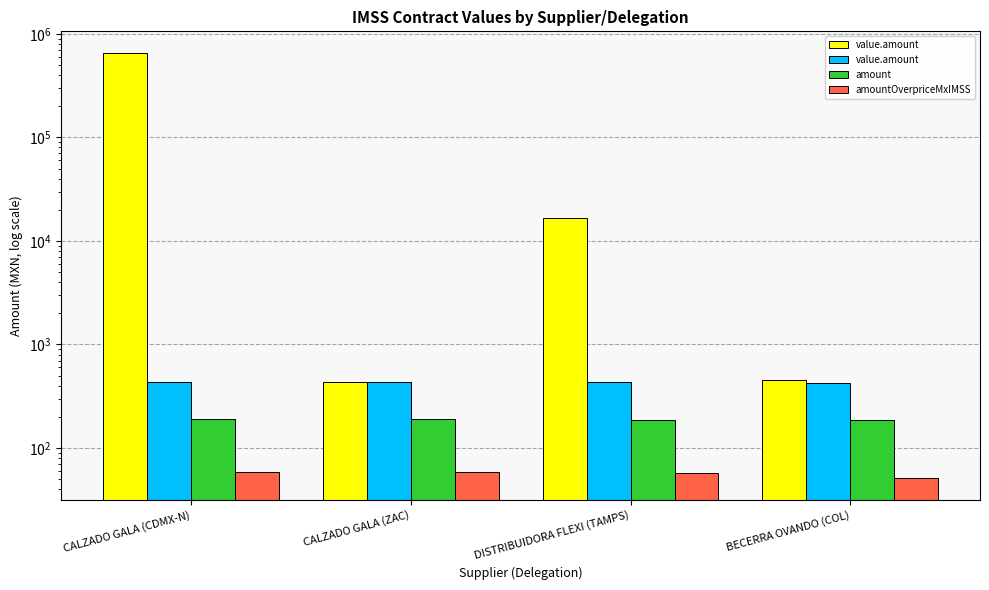

List the series in order of their peak value, lowest first.

amountOverpriceMxIMSS, amount, value.amount